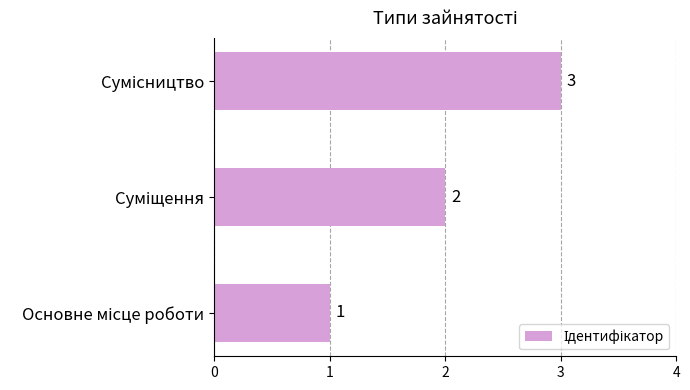

How many data points does each series have?

3